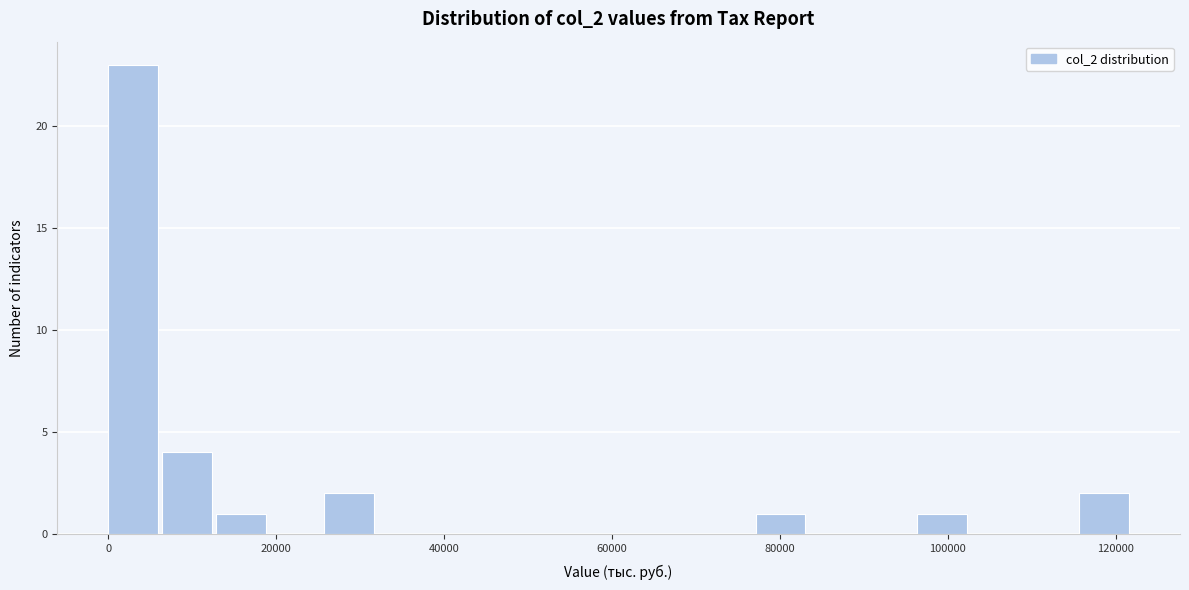

Around what value on the x-axis is the tallest bar? Give the approximate position of its centre, as read against the axis.

2000